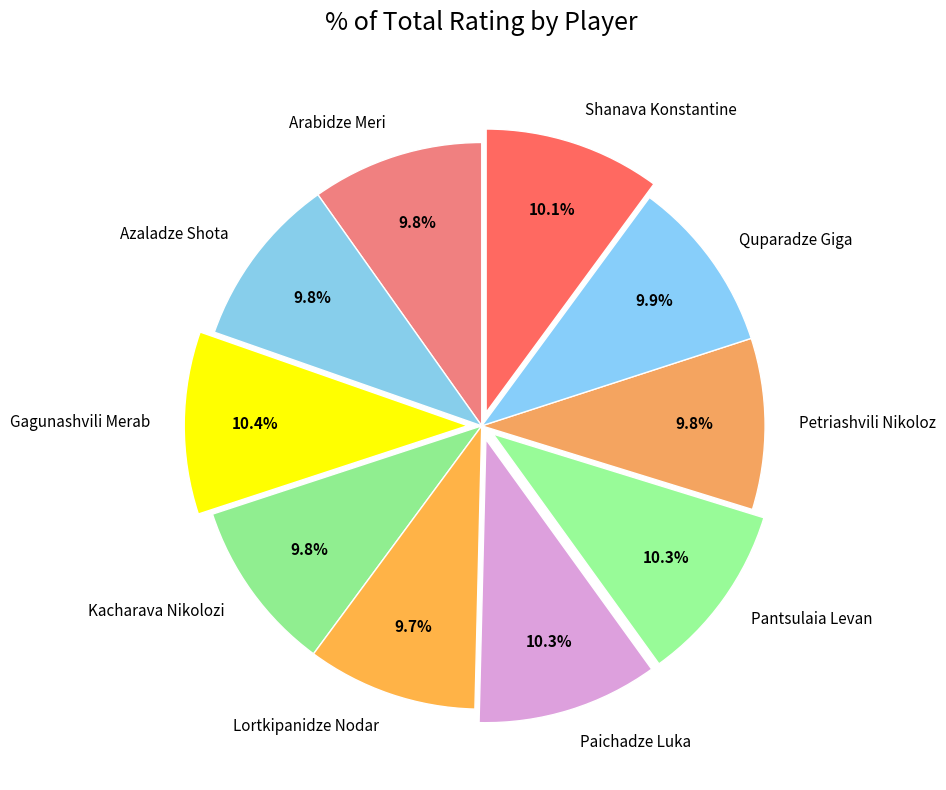

Do Azaladze Shota and Pantsulaia Levan together represent more than half of the pie?

No